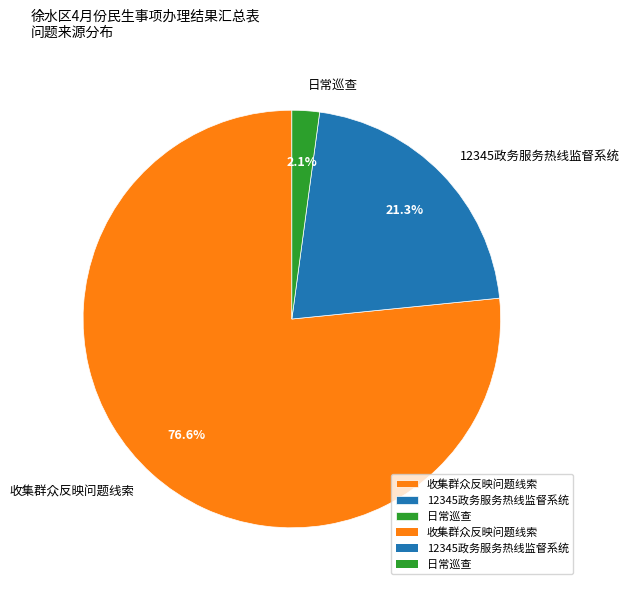

The 收集群众反映问题线索 slice represents 64% of the pie. True or false?

False